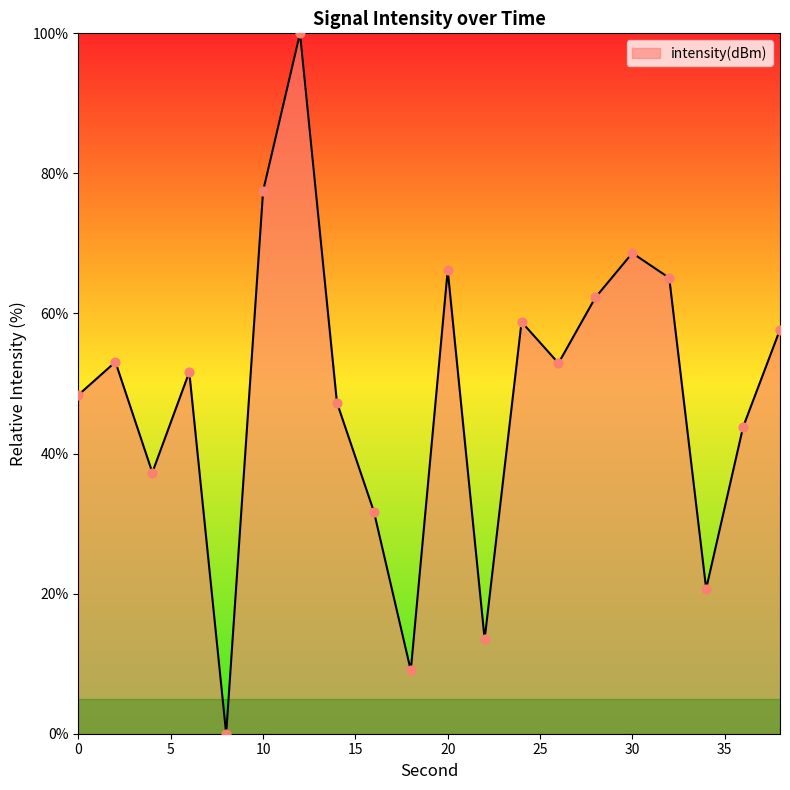

What is the maximum value shown in the chart?

100.0